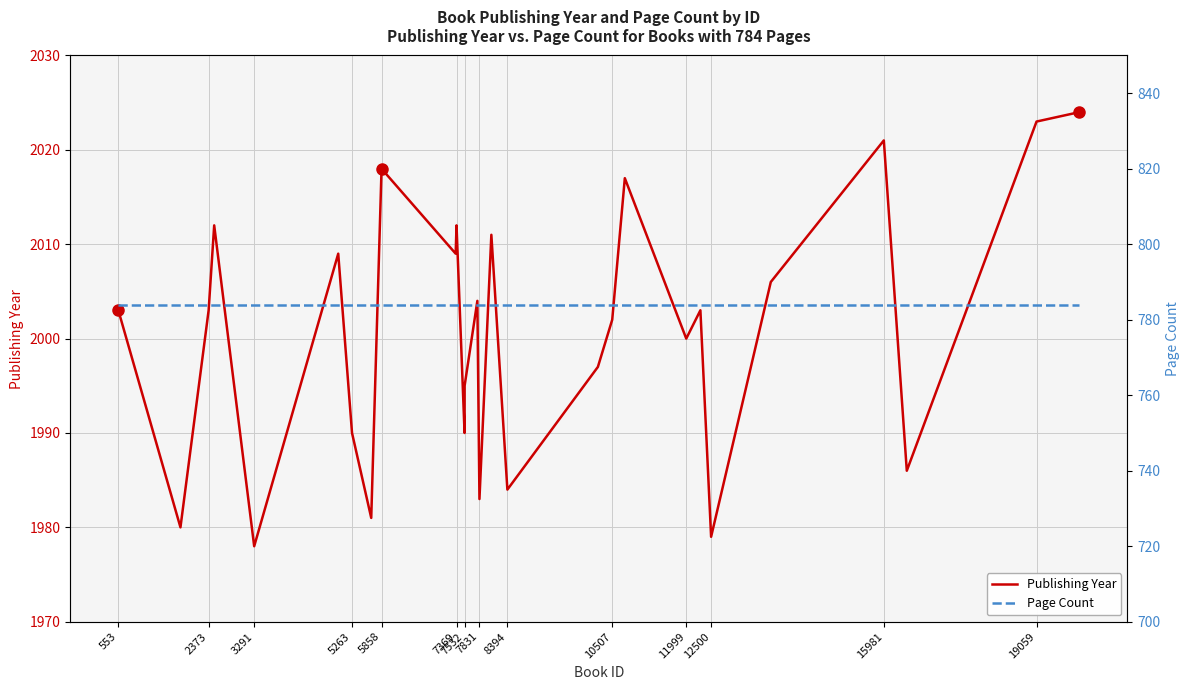

The Publishing Year series shows 1978 at 3291. True or false?

True